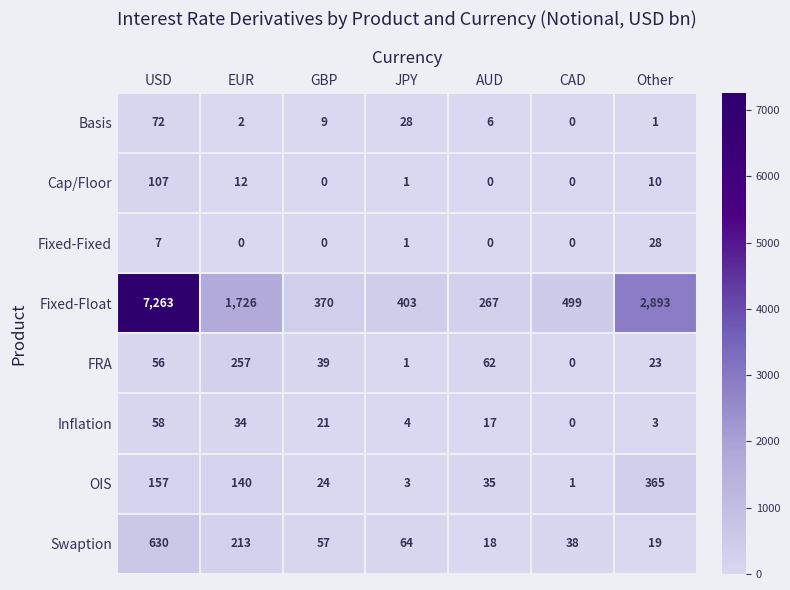

Is it true that Cap/Floor equals 34 at CAD?

False